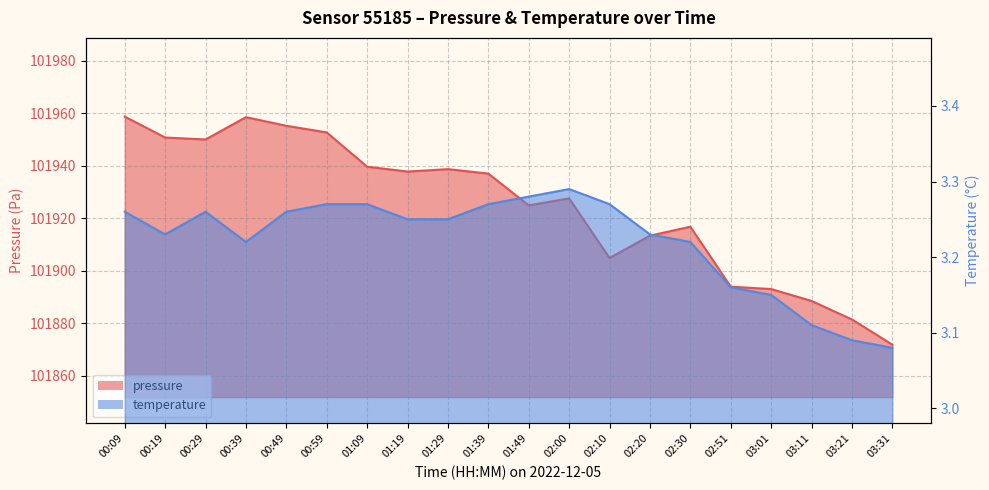

Rank the series by their maximum value, from highest to lowest.

pressure, temperature